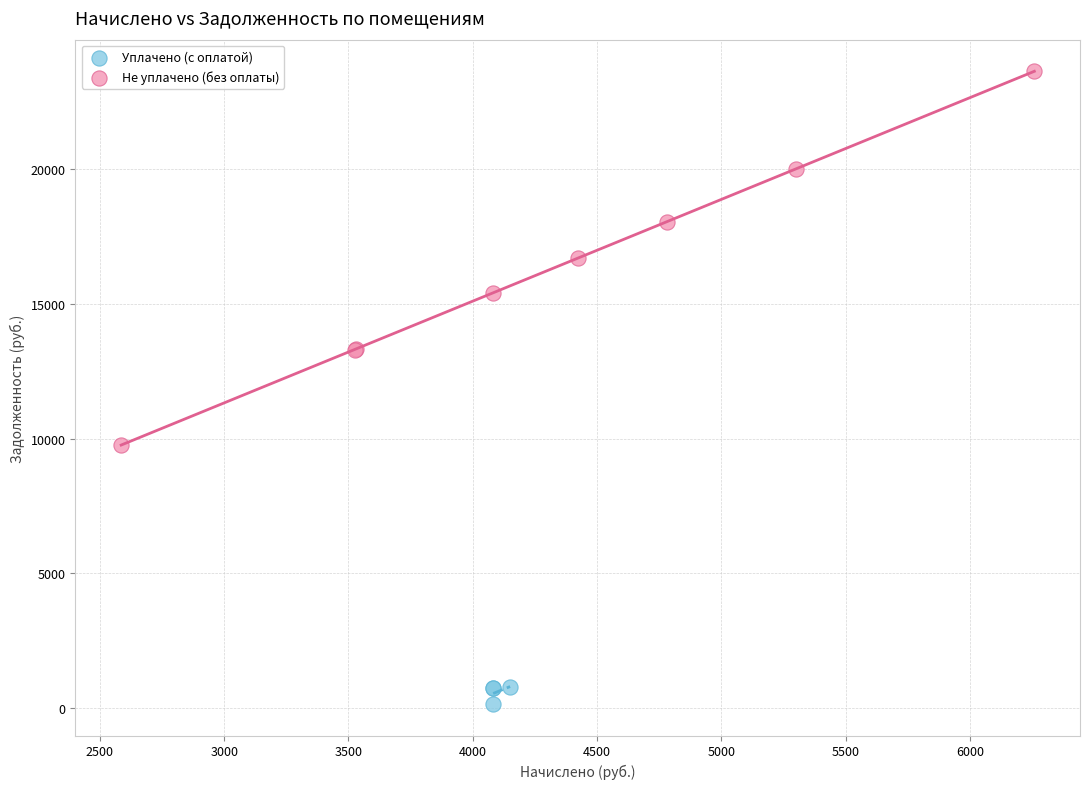

Which series reaches the minimum Y coordinate?

Уплачено (с оплатой)